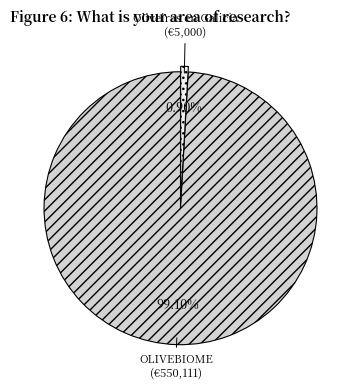

How many slices are in this pie chart?

2